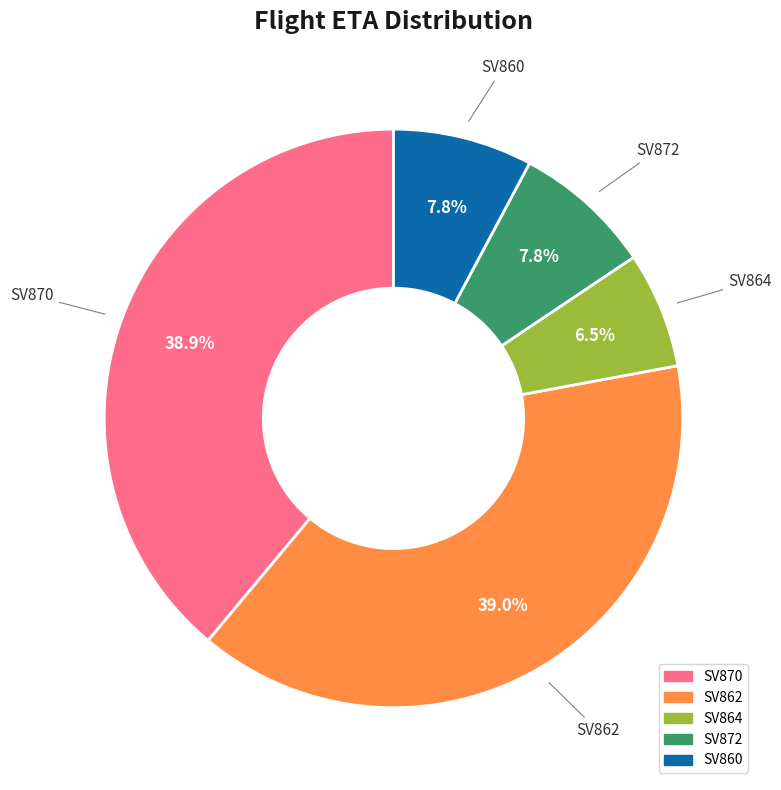

To the nearest percent, what is the average slice percentage?

20%